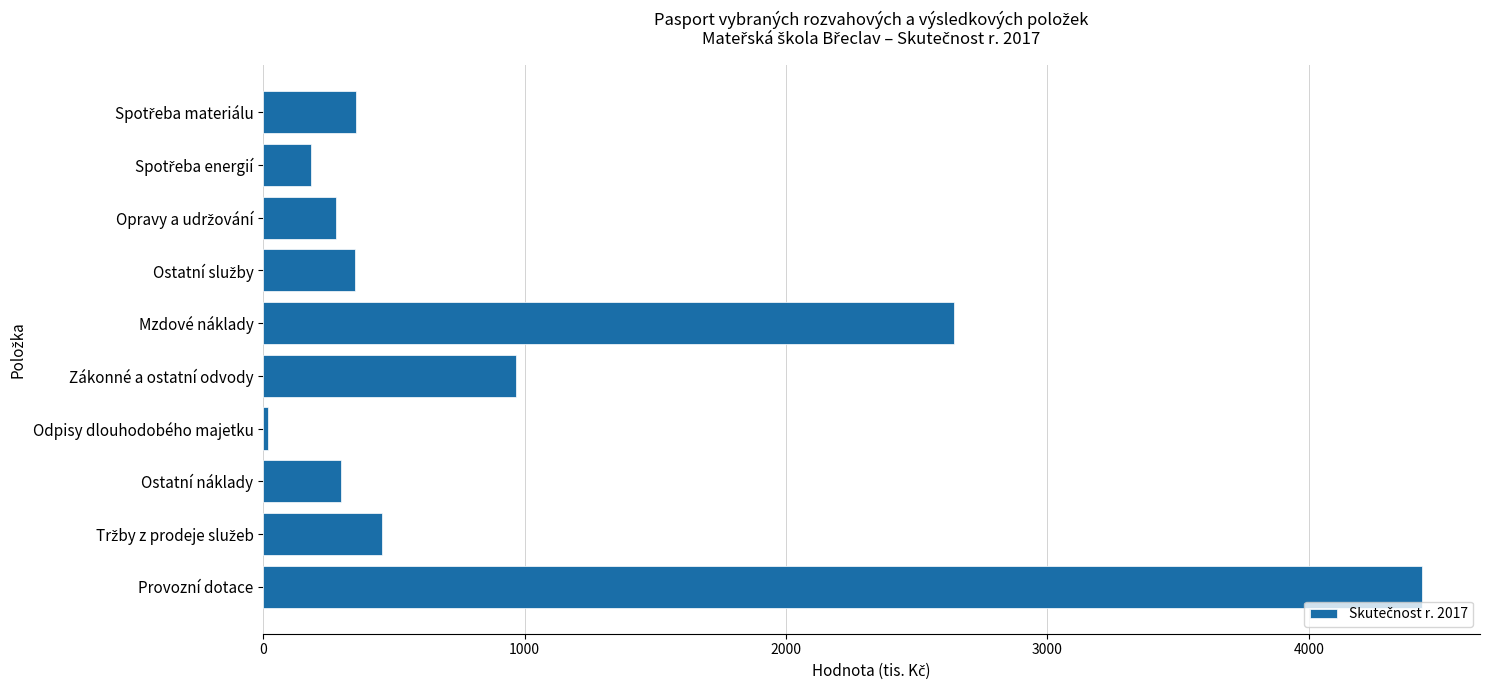

What is the label of the 1st bar from the bottom?

Provozní dotace